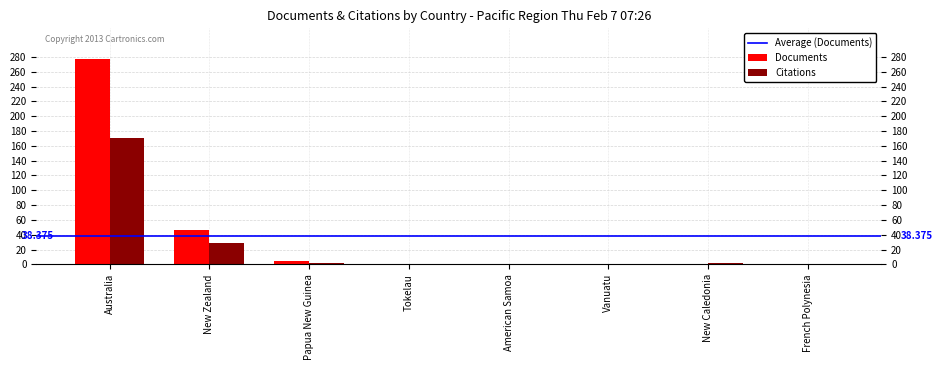

Is the value of Citations at Australia greater than the value of Documents at Tokelau?

Yes